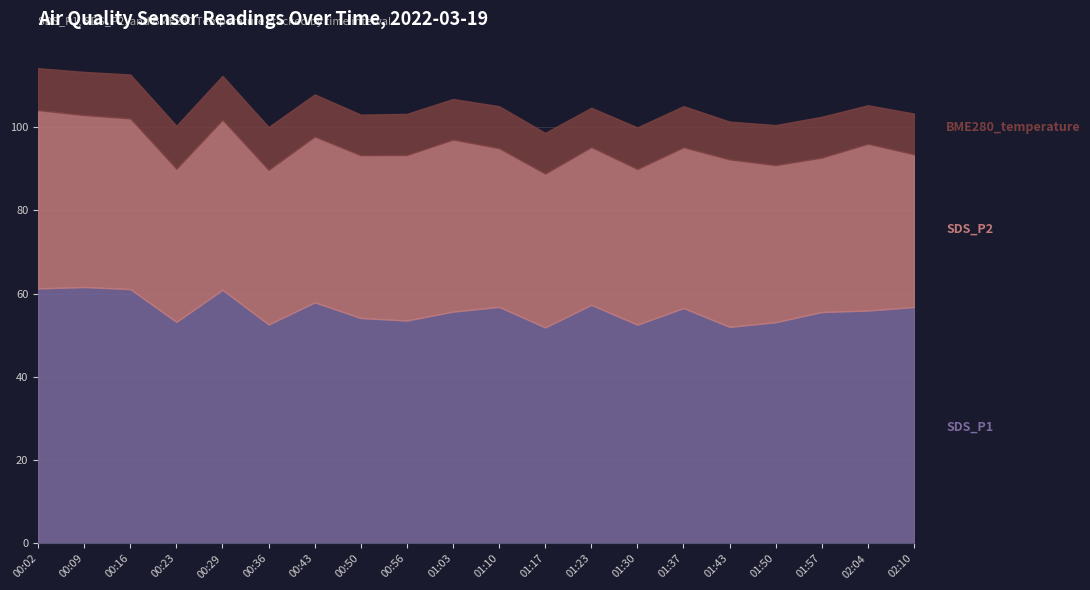

Which category has the lowest value in the SDS_P2 series?

02:10